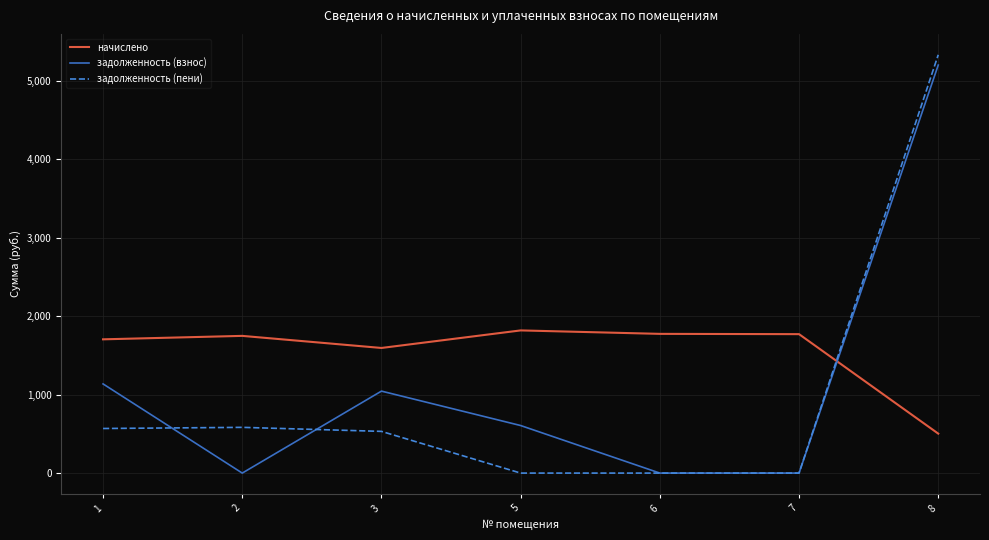

Which series has the largest total across all categories?

начислено